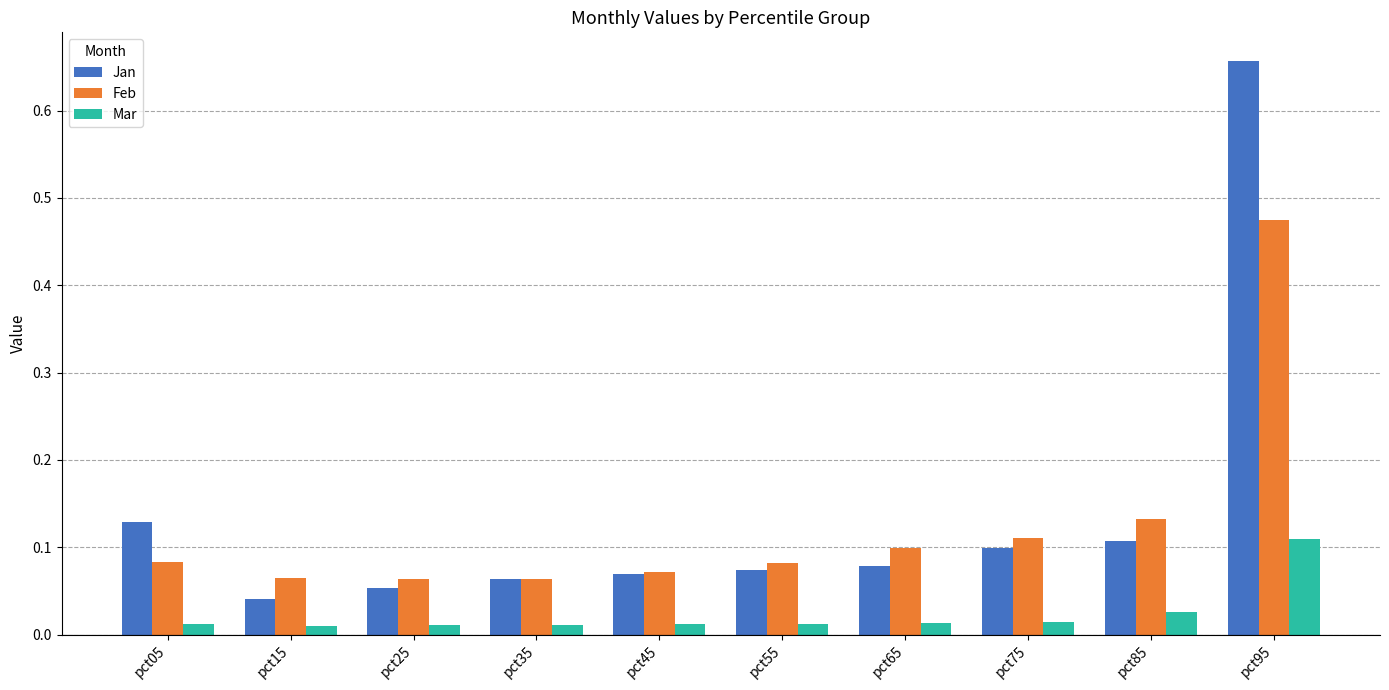

Which label corresponds to the largest value in the chart?

pct95